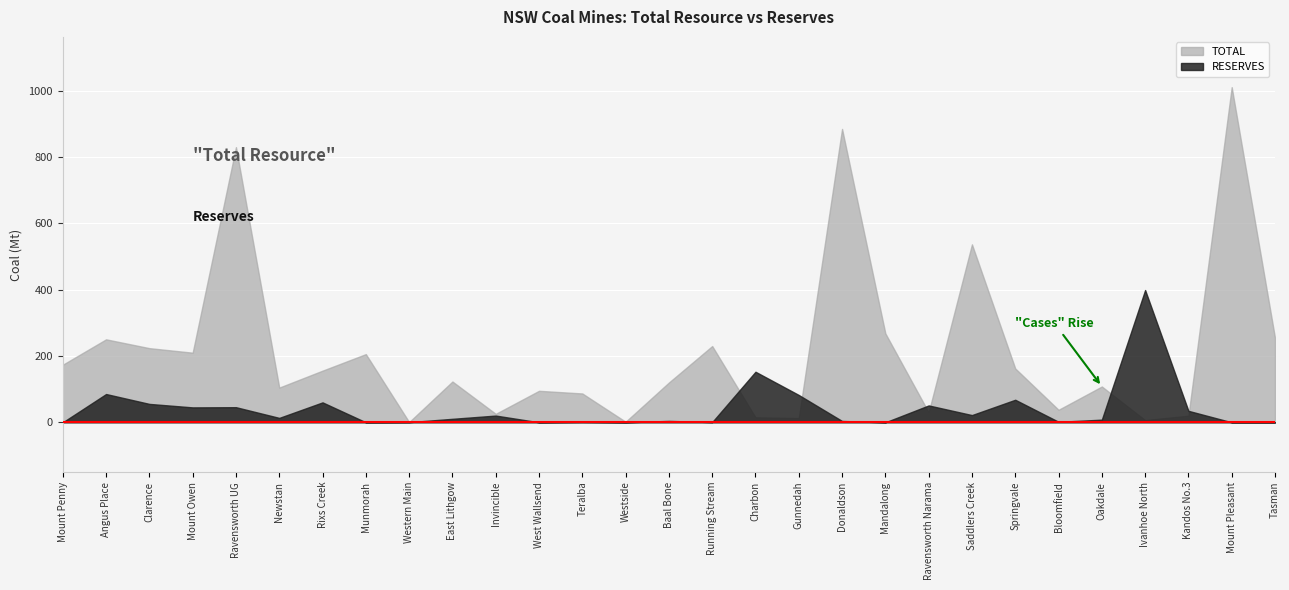

Read the RESERVES value at Rixs Creek.

60.1